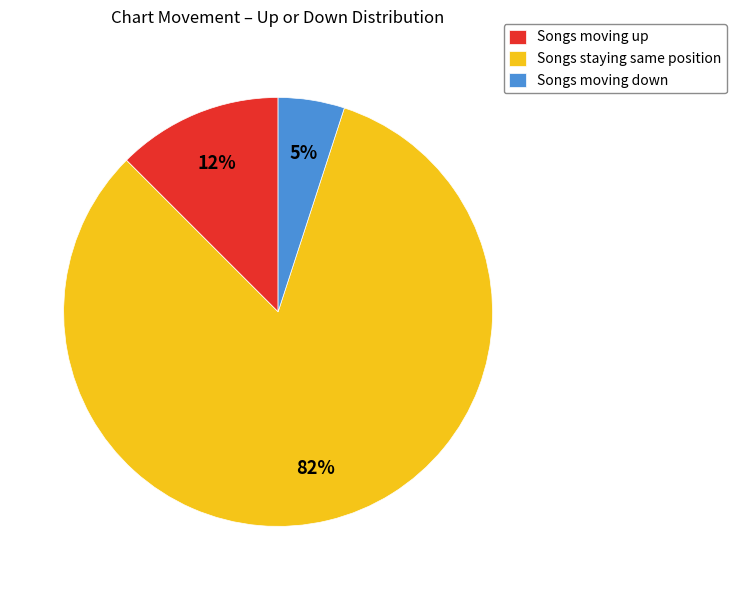

Between Songs moving down and Songs moving up, which is larger?

Songs moving up